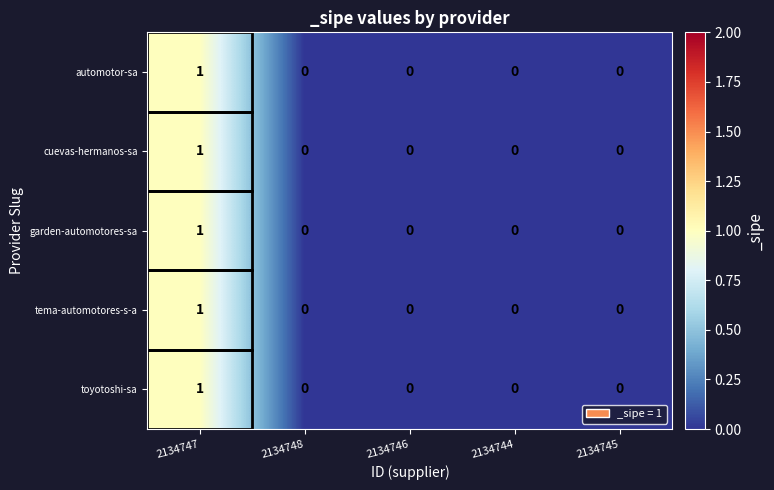

Is it true that cuevas-hermanos-sa equals 1 at 2134747?

True